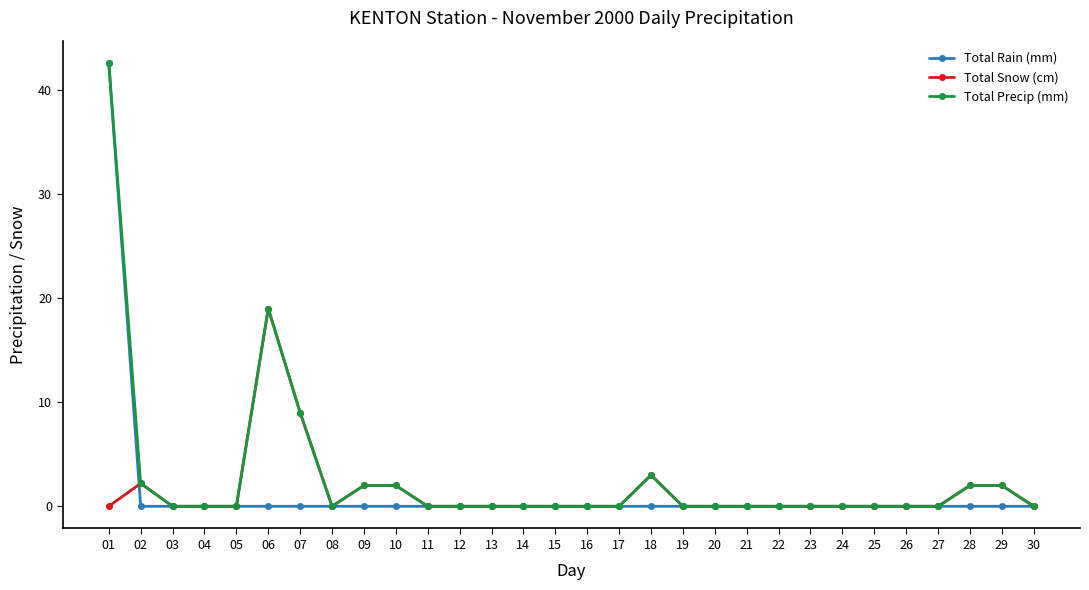

At which label does Total Snow (cm) reach its peak?

06